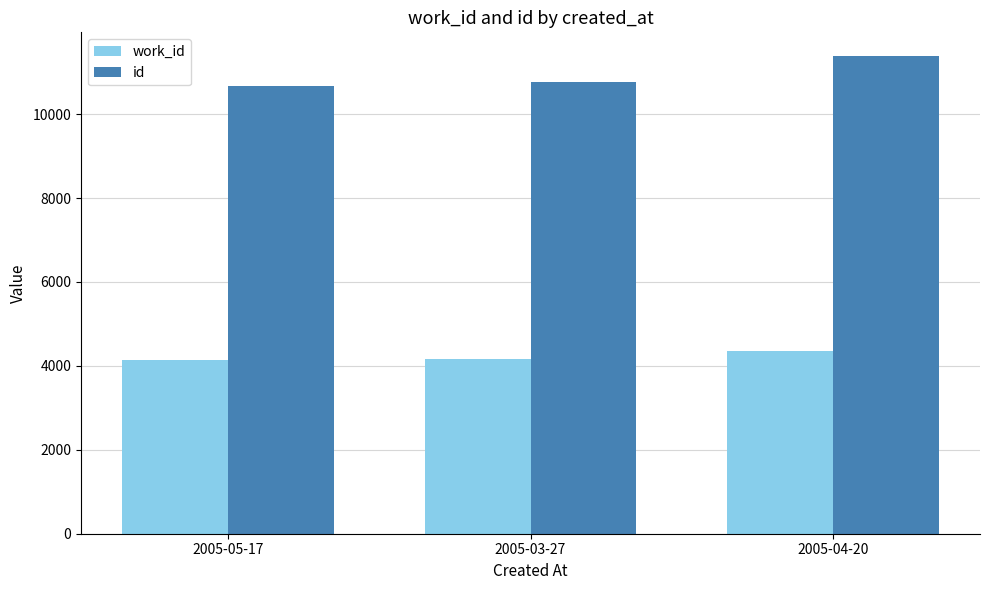

Which series has the widest spread of values?

id